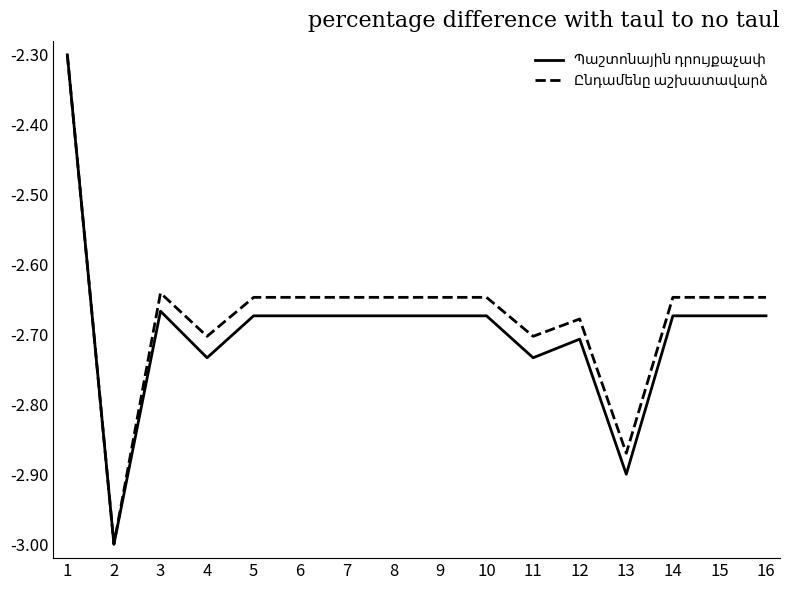

What is the maximum value shown in the chart?

-2.3